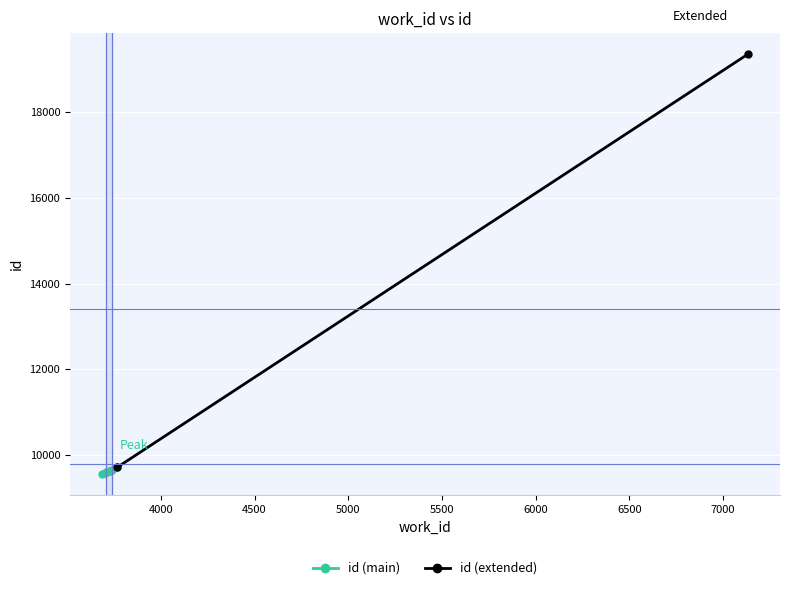

What is the maximum value for id (main)?

9718